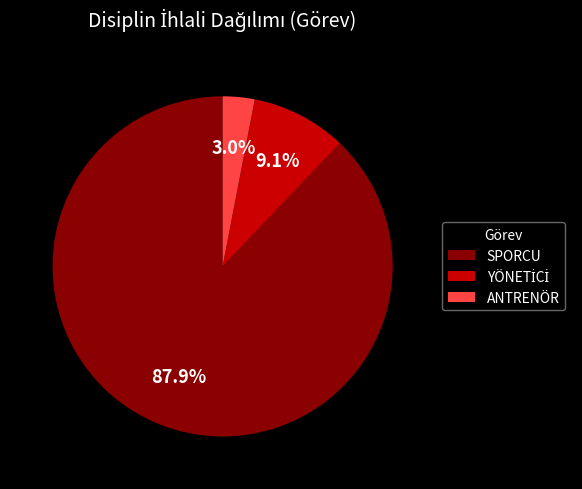

What is the smallest slice in the pie chart?

ANTRENÖR